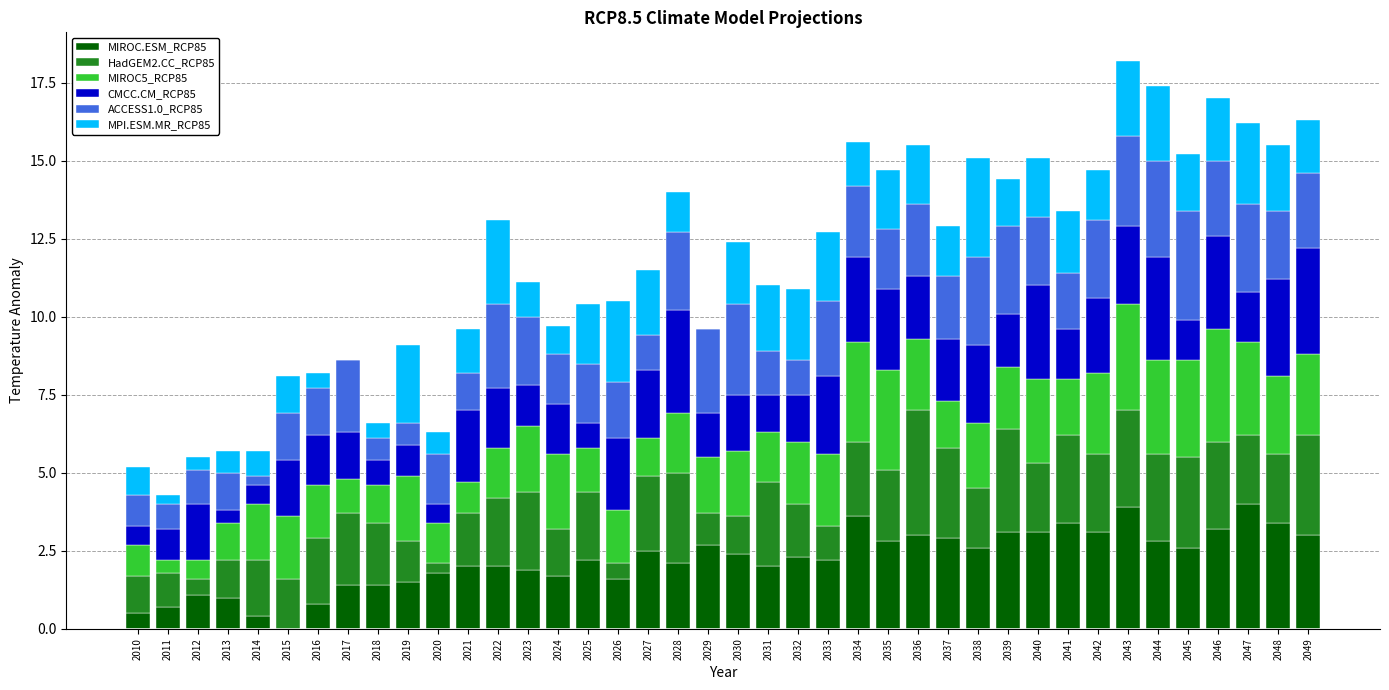

Is it true that MIROC.ESM_RCP85 equals 1.3 at 2039?

False